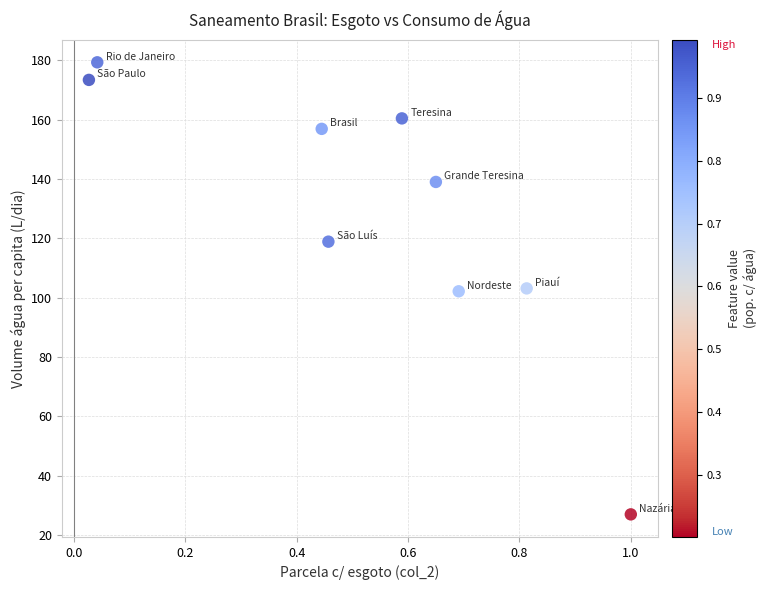

What is the range of Y values (max minus min)?

152.3